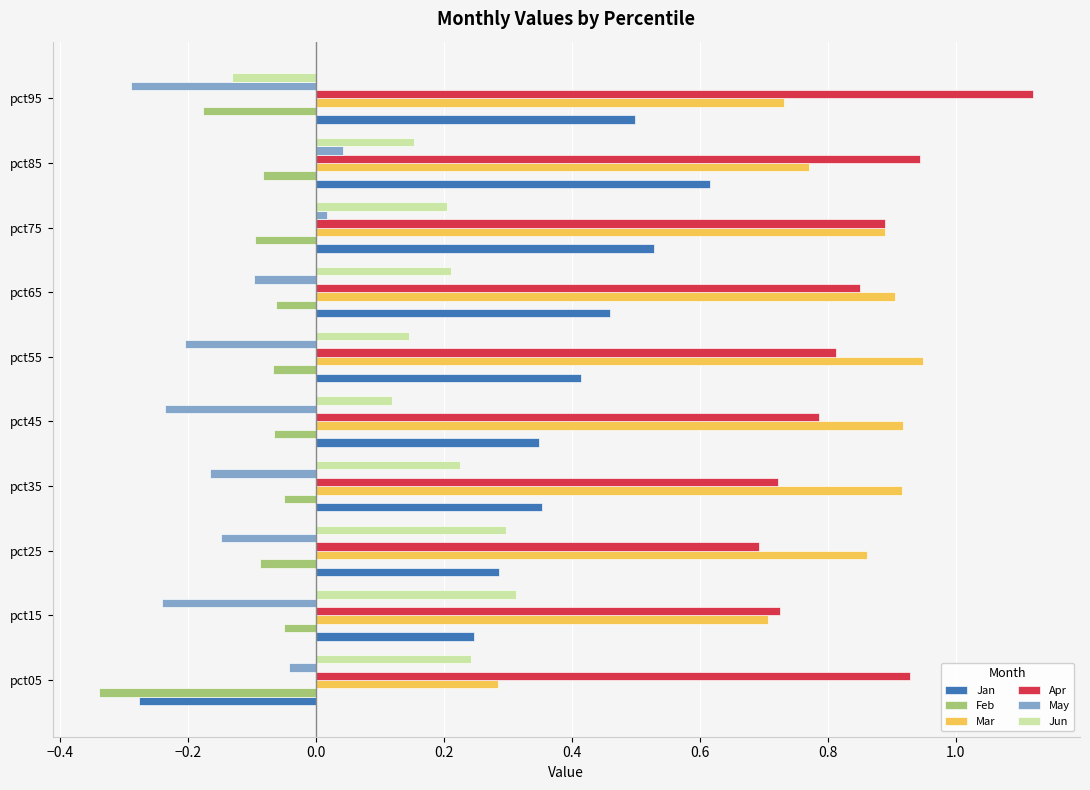

The Jun series shows 0.2 at pct25. True or false?

False